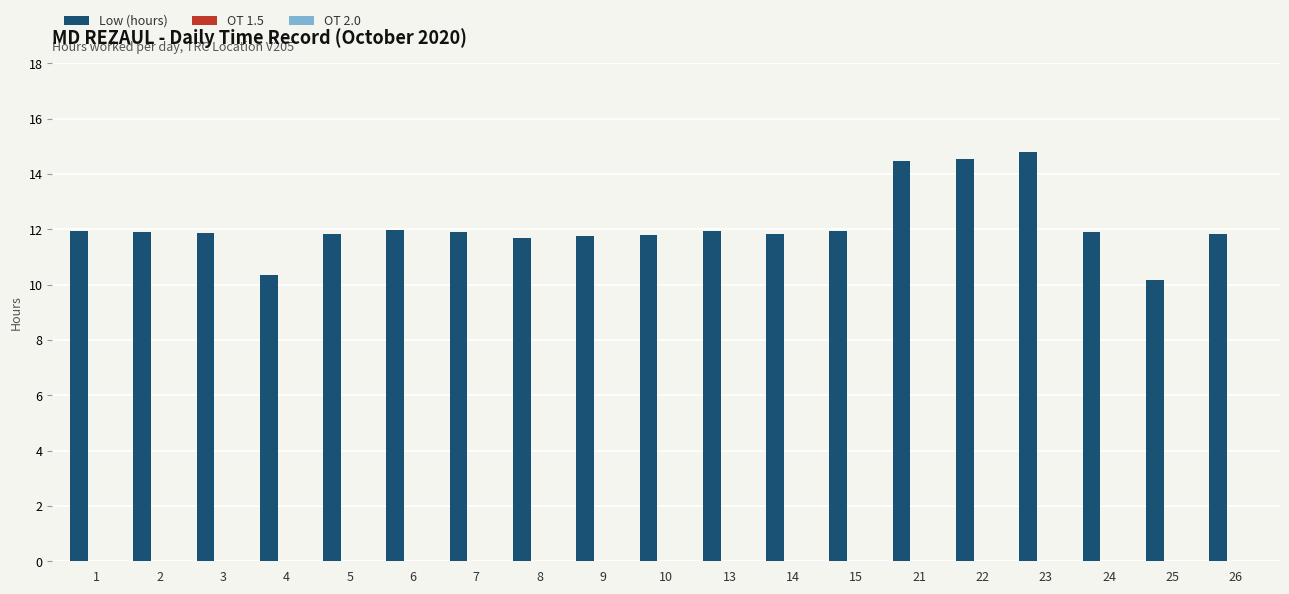

What is the smallest value displayed?

10.2